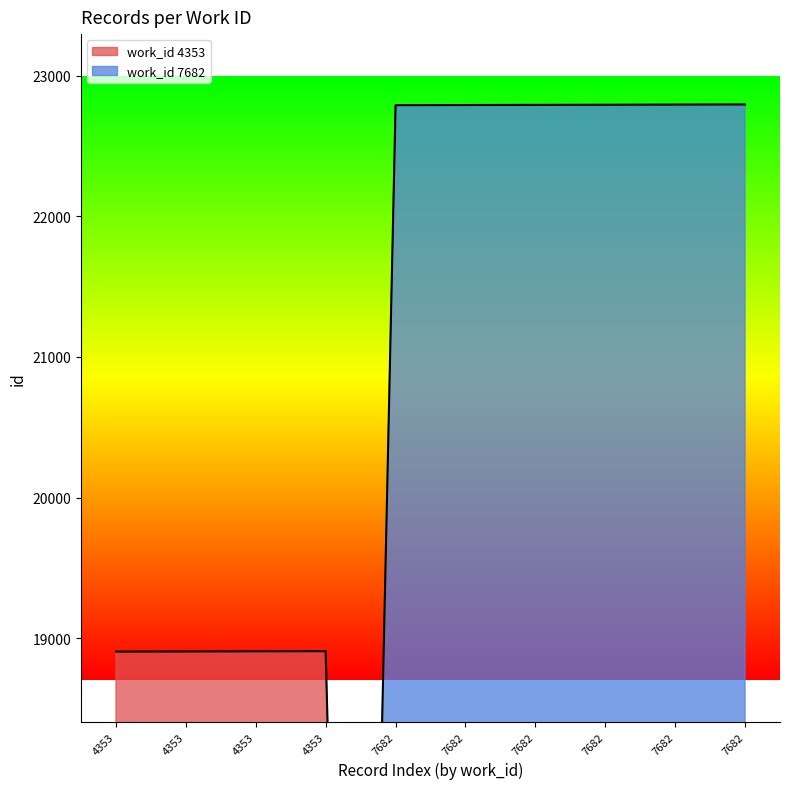

Which category has the lowest value across all series?

4353